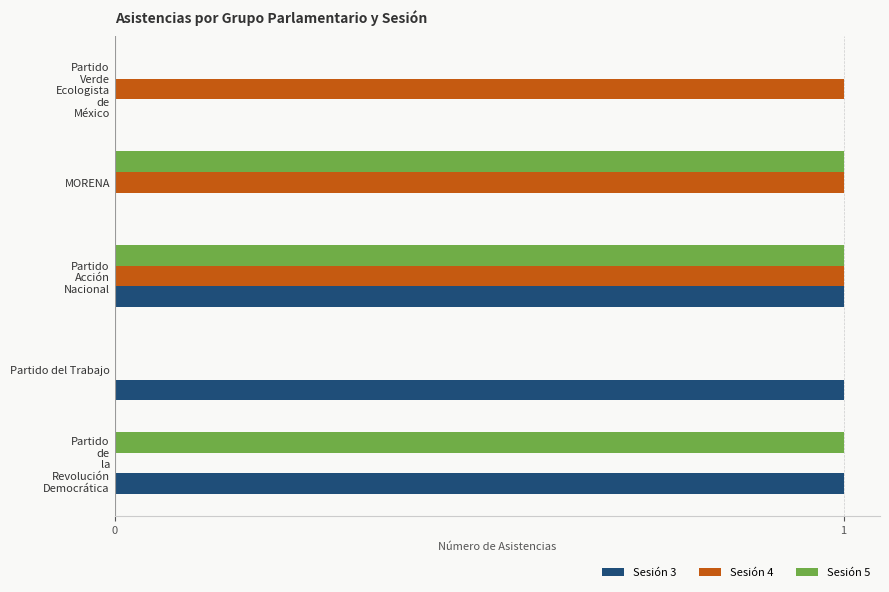

What are all the series names shown in the legend?

Sesión 3, Sesión 4, Sesión 5